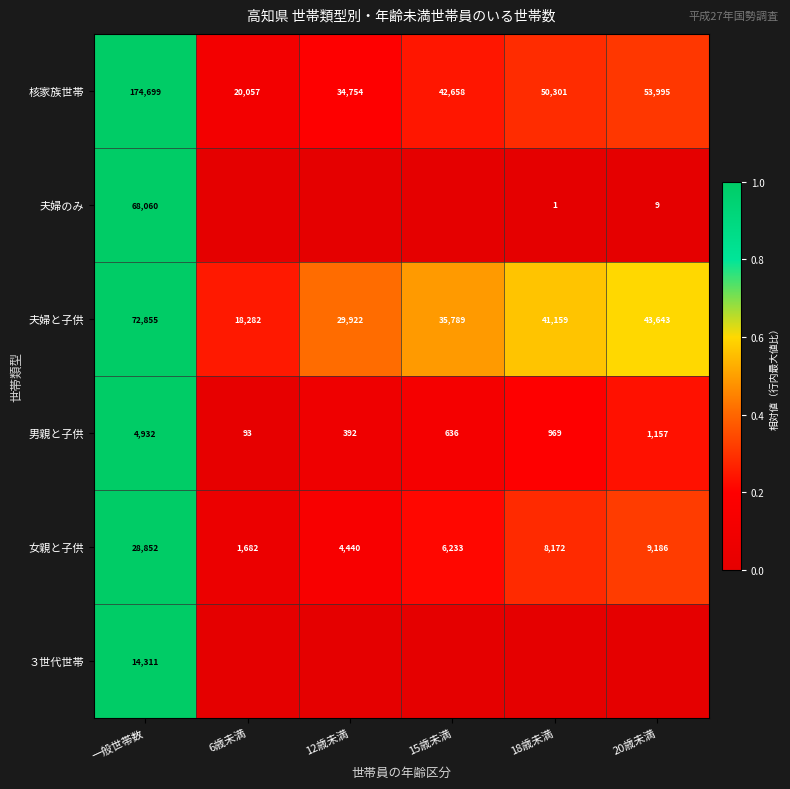

What is the sum of all 男親と子供 values?

8179